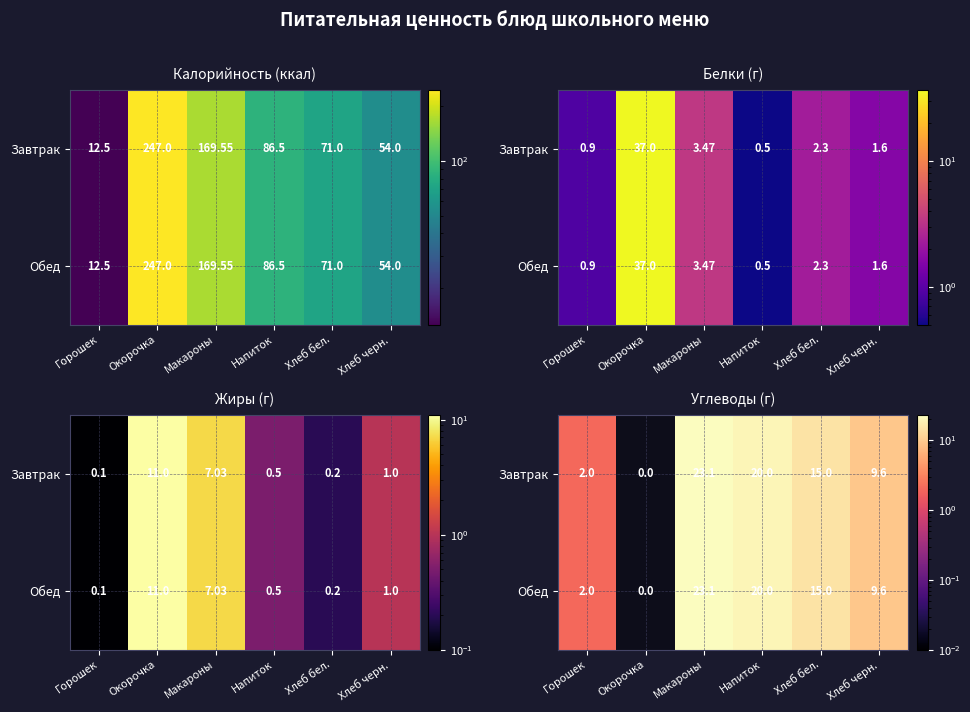

Where is Обед nearest to the value 11?

Хлеб черн.